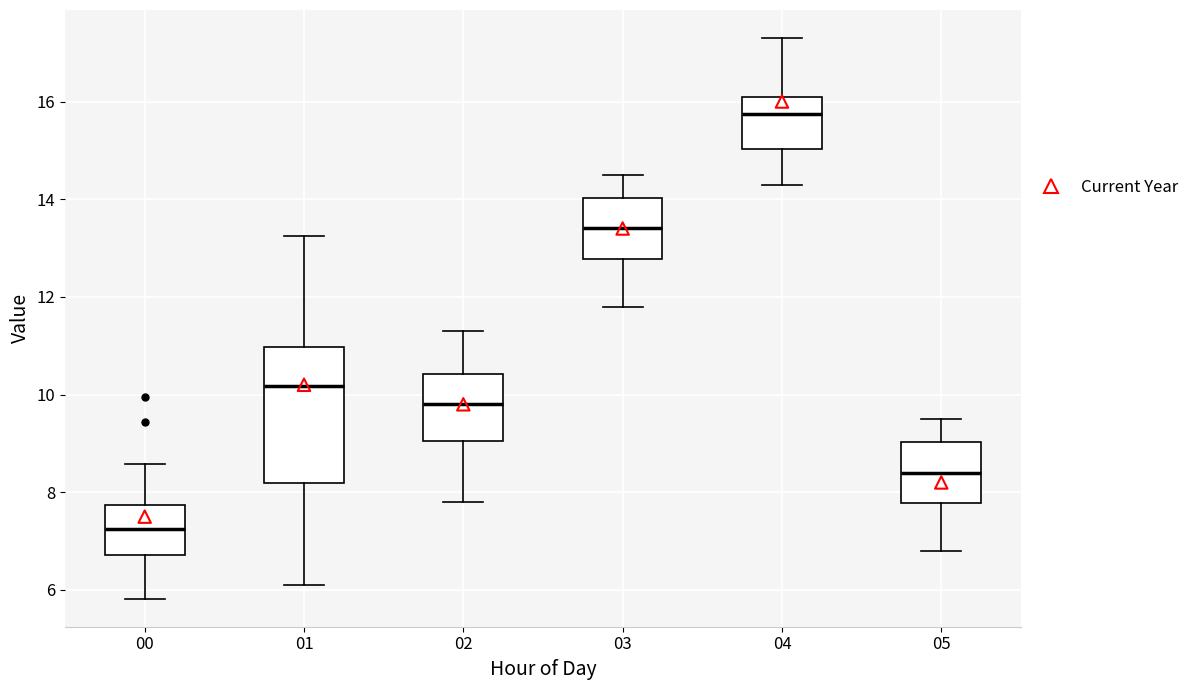

Which box's median line is the lowest?

00